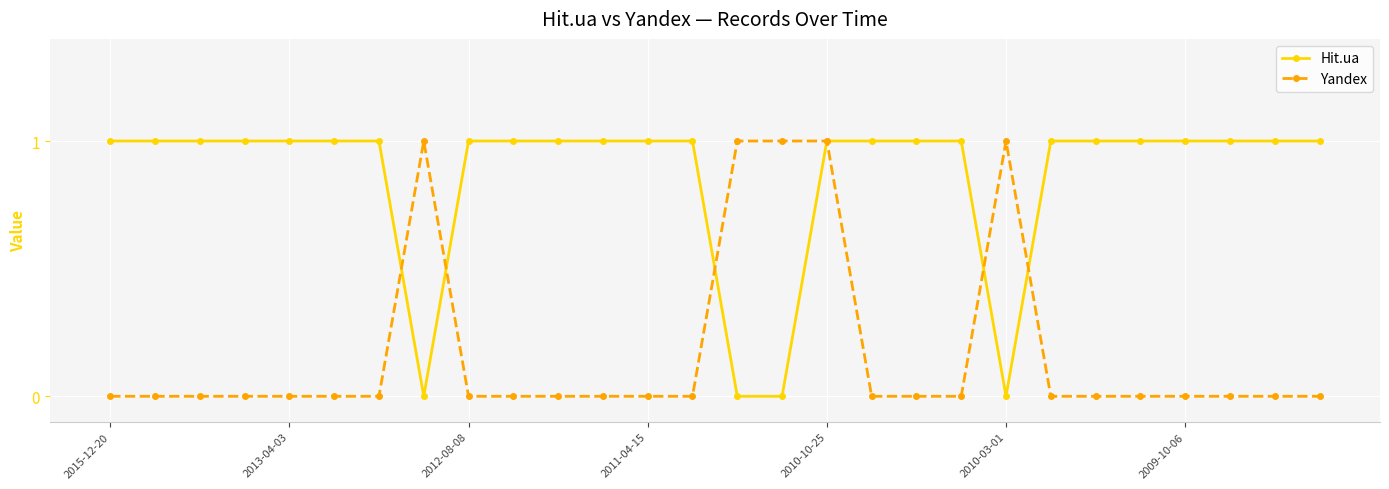

Which series has the largest total across all categories?

Hit.ua